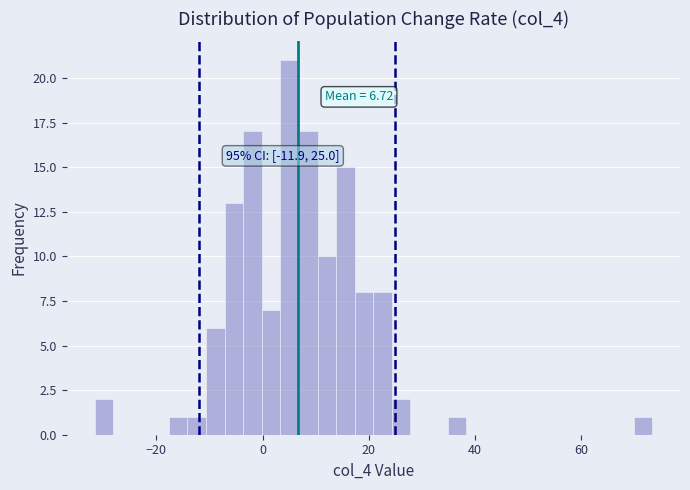

Around what value on the x-axis is the tallest bar? Give the approximate position of its centre, as read against the axis.

6